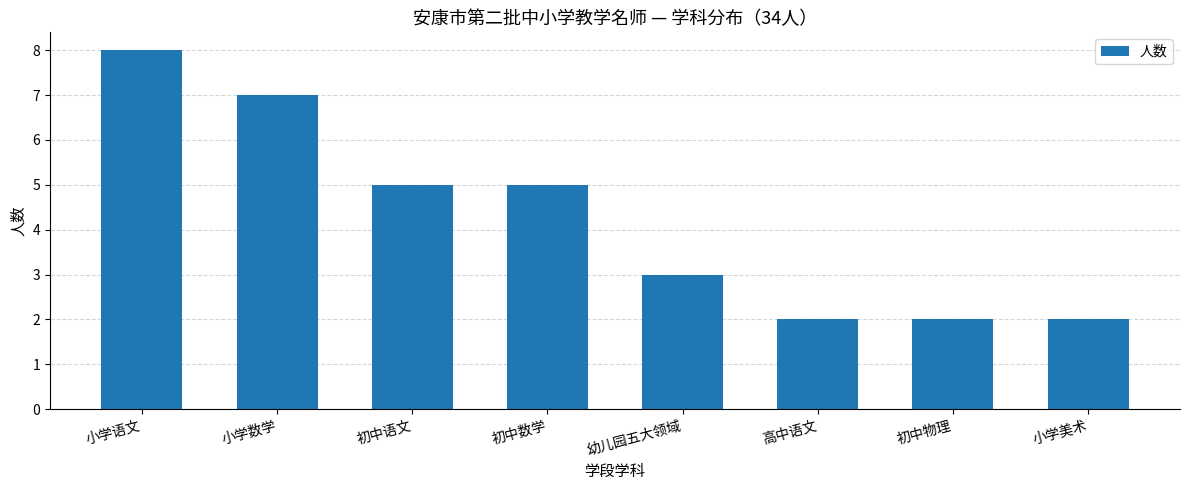

What position from the left is 初中数学?

4